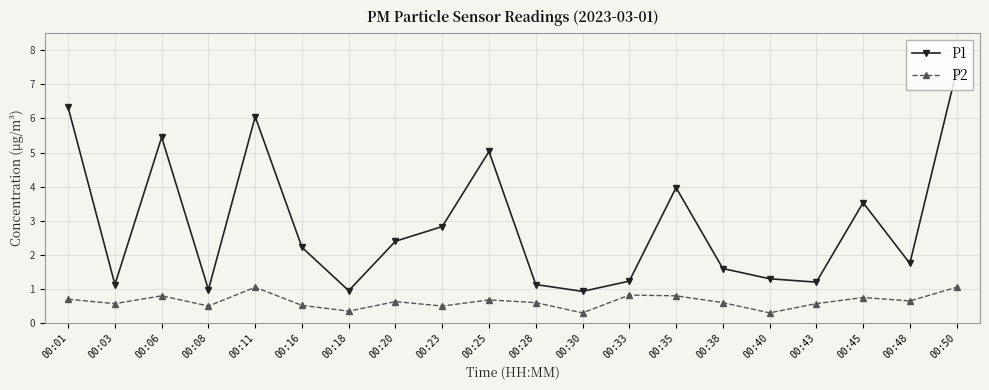

Is it true that P1 equals 2.2 at 00:33?

False